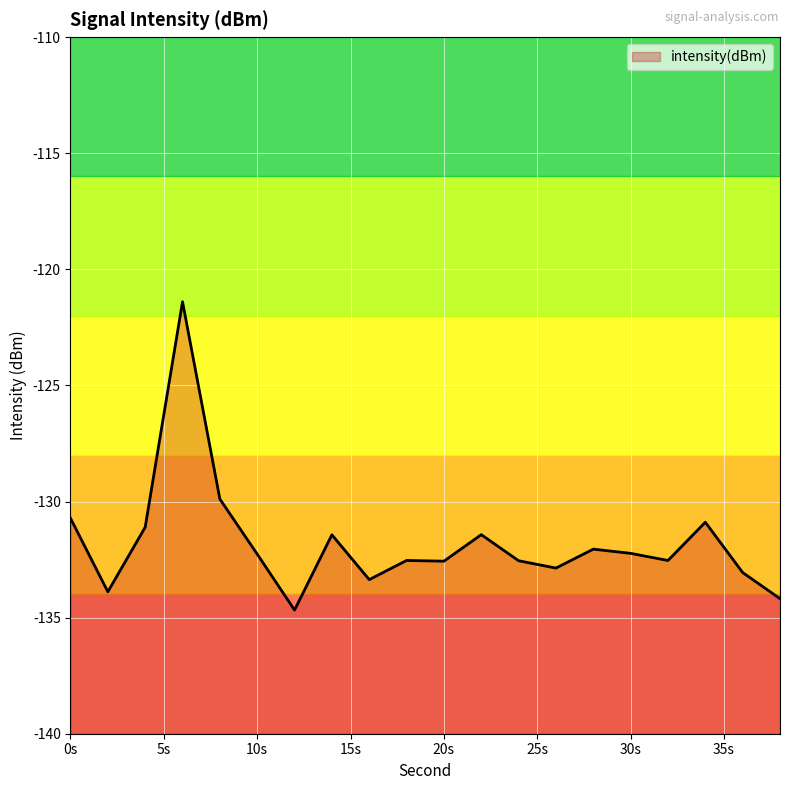

What is the difference between the maximum and minimum values?

13.3